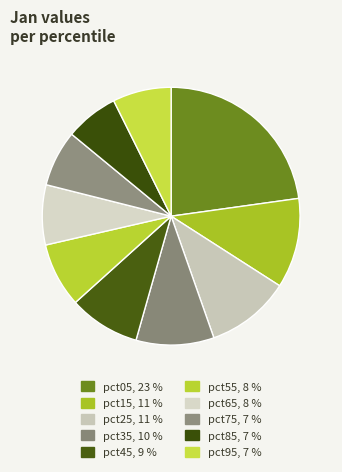

The pct05 slice represents 23% of the pie. True or false?

True